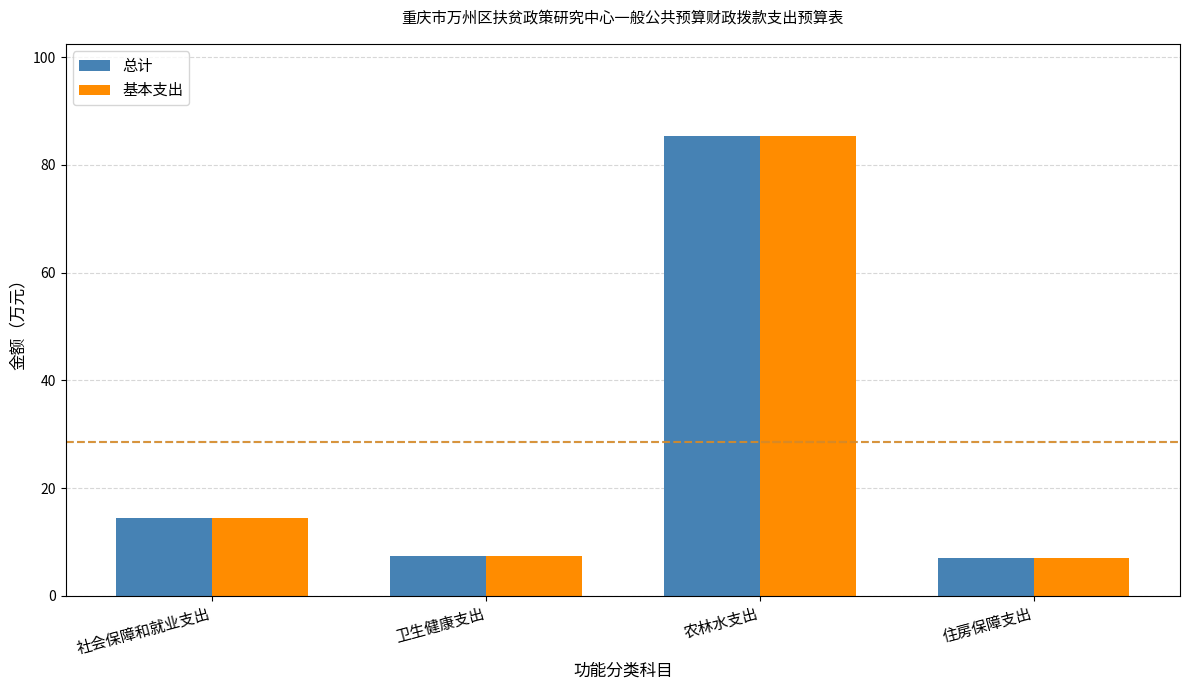

Is the value of 总计 at 卫生健康支出 greater than the value of 基本支出 at 农林水支出?

No